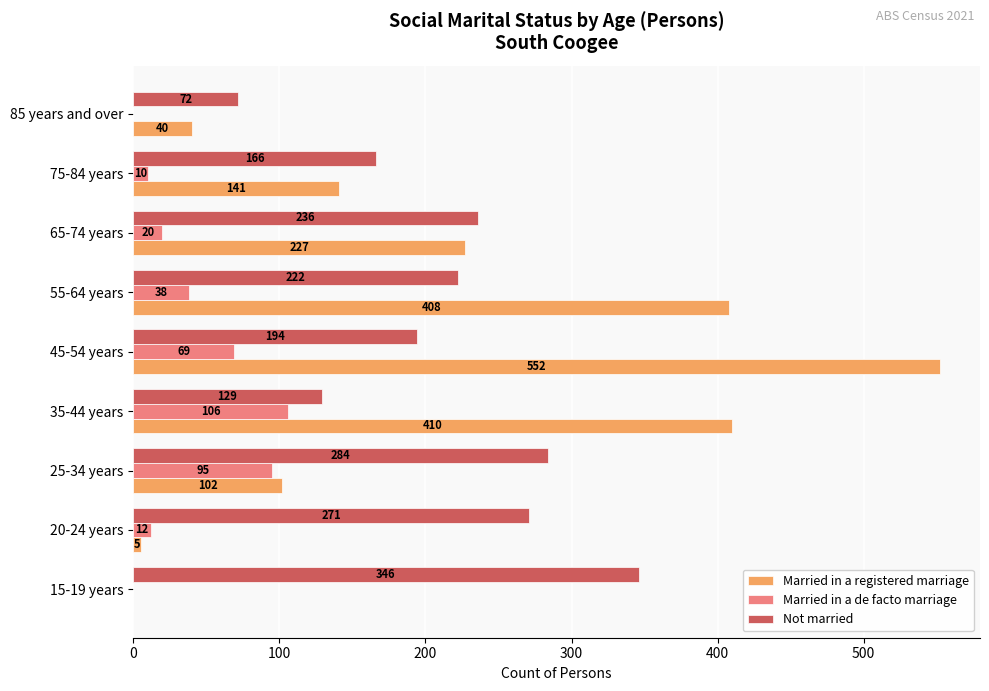

What is the approximate value of Married in a registered marriage at 35-44 years, to the nearest 10?

410